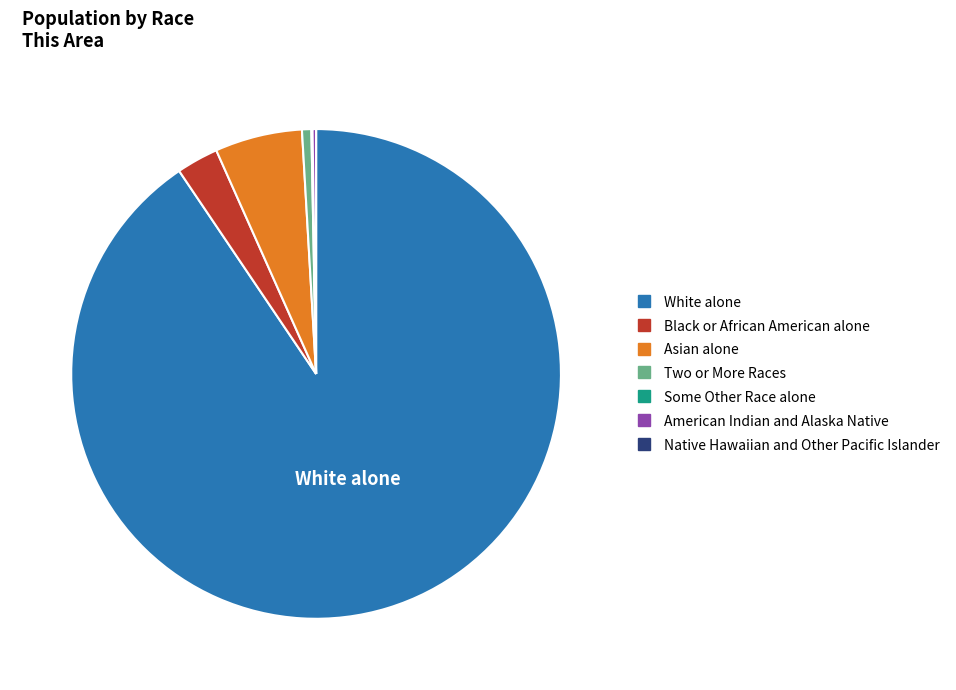

True or false: Black or African American alone accounts for 10% of the total.

False